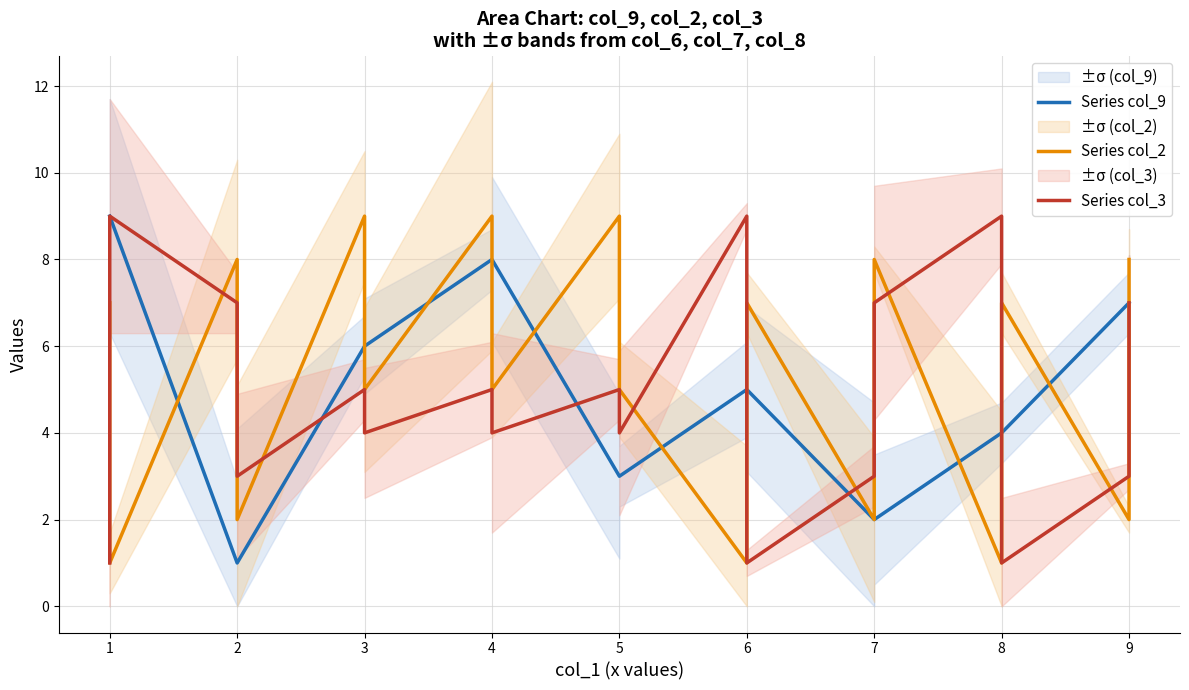

True or false: Series col_3 has a value of 2 at 8.

False